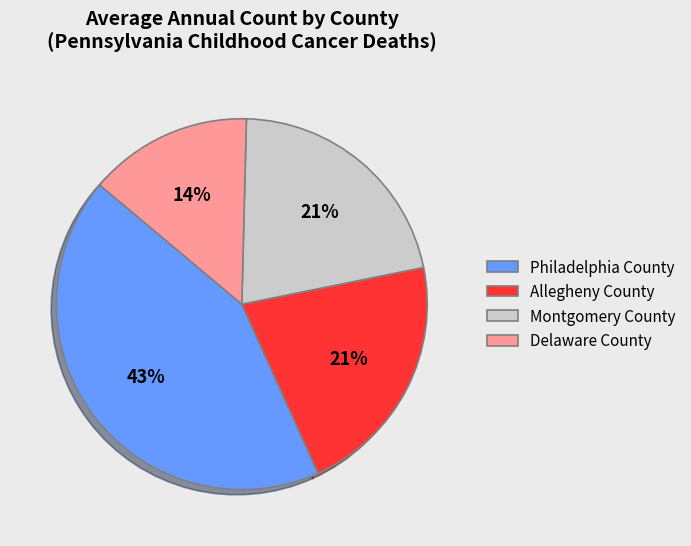

To the nearest percent, what is the difference between the largest and smallest slice percentages?

29%